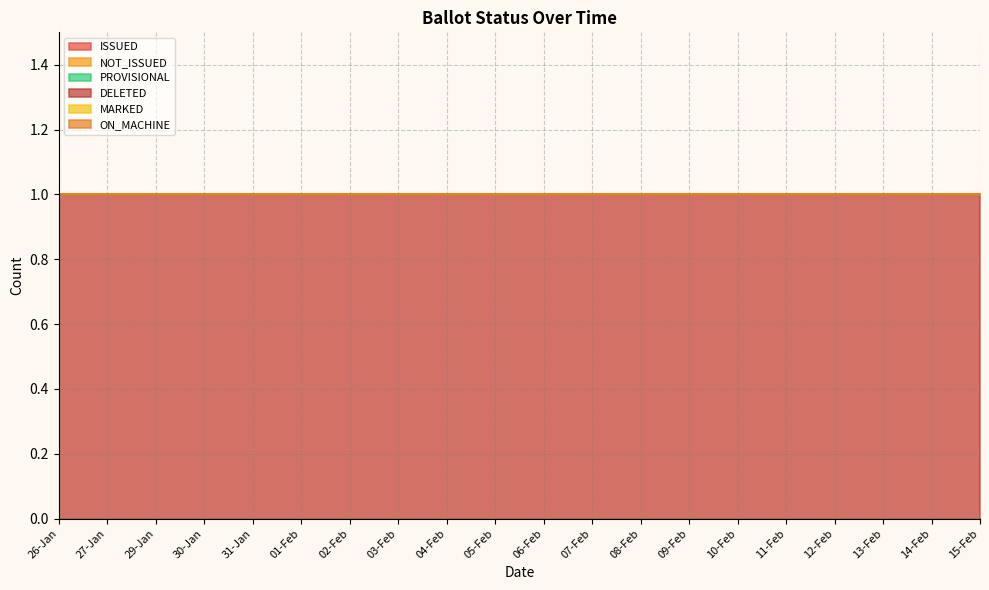

Reading left to right, transcribe all the data shown in this chart.

ISSUED: 26-Jan=0	27-Jan=0	29-Jan=0	30-Jan=0	31-Jan=0	01-Feb=0	02-Feb=0	03-Feb=0	04-Feb=0	05-Feb=0	06-Feb=0	07-Feb=0	08-Feb=0	09-Feb=0	10-Feb=0	11-Feb=0	12-Feb=0	13-Feb=0	14-Feb=0	15-Feb=0
NOT_ISSUED: 26-Jan=0	27-Jan=0	29-Jan=0	30-Jan=0	31-Jan=0	01-Feb=0	02-Feb=0	03-Feb=0	04-Feb=0	05-Feb=0	06-Feb=0	07-Feb=0	08-Feb=0	09-Feb=0	10-Feb=0	11-Feb=0	12-Feb=0	13-Feb=0	14-Feb=0	15-Feb=0
PROVISIONAL: 26-Jan=0	27-Jan=0	29-Jan=0	30-Jan=0	31-Jan=0	01-Feb=0	02-Feb=0	03-Feb=0	04-Feb=0	05-Feb=0	06-Feb=0	07-Feb=0	08-Feb=0	09-Feb=0	10-Feb=0	11-Feb=0	12-Feb=0	13-Feb=0	14-Feb=0	15-Feb=0
DELETED: 26-Jan=1	27-Jan=1	29-Jan=1	30-Jan=1	31-Jan=1	01-Feb=1	02-Feb=1	03-Feb=1	04-Feb=1	05-Feb=1	06-Feb=1	07-Feb=1	08-Feb=1	09-Feb=1	10-Feb=1	11-Feb=1	12-Feb=1	13-Feb=1	14-Feb=1	15-Feb=1
MARKED: 26-Jan=0	27-Jan=0	29-Jan=0	30-Jan=0	31-Jan=0	01-Feb=0	02-Feb=0	03-Feb=0	04-Feb=0	05-Feb=0	06-Feb=0	07-Feb=0	08-Feb=0	09-Feb=0	10-Feb=0	11-Feb=0	12-Feb=0	13-Feb=0	14-Feb=0	15-Feb=0
ON_MACHINE: 26-Jan=0	27-Jan=0	29-Jan=0	30-Jan=0	31-Jan=0	01-Feb=0	02-Feb=0	03-Feb=0	04-Feb=0	05-Feb=0	06-Feb=0	07-Feb=0	08-Feb=0	09-Feb=0	10-Feb=0	11-Feb=0	12-Feb=0	13-Feb=0	14-Feb=0	15-Feb=0